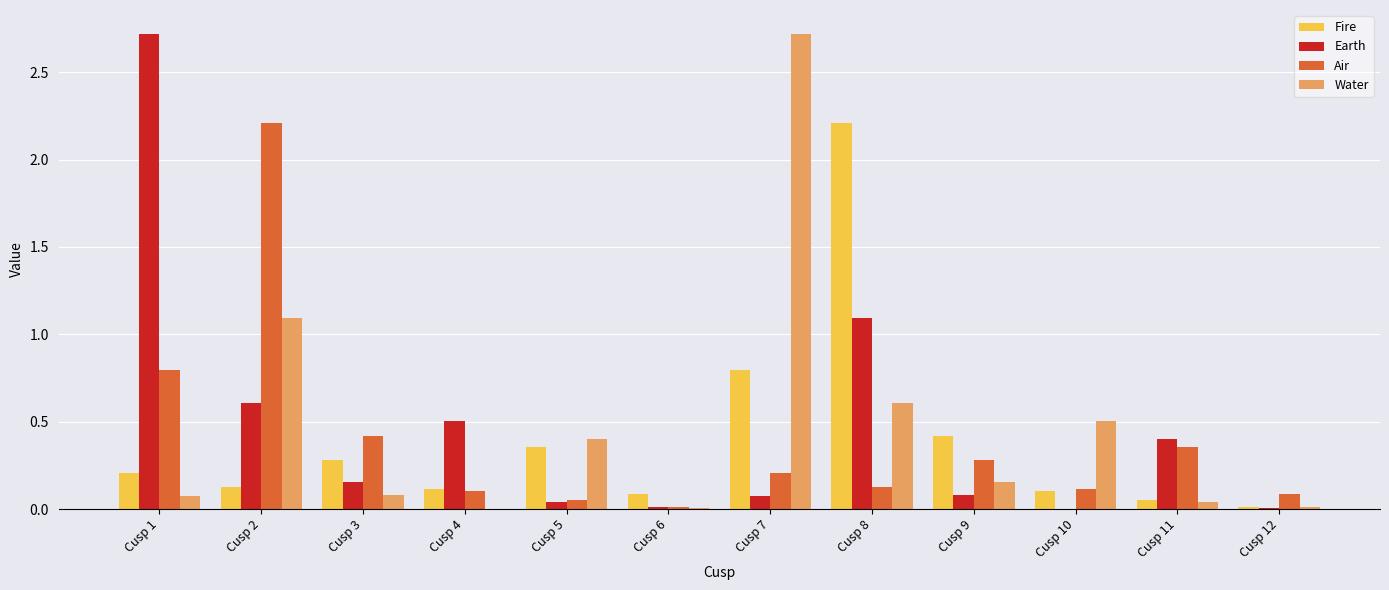

What are all the series names shown in the legend?

Fire, Earth, Air, Water